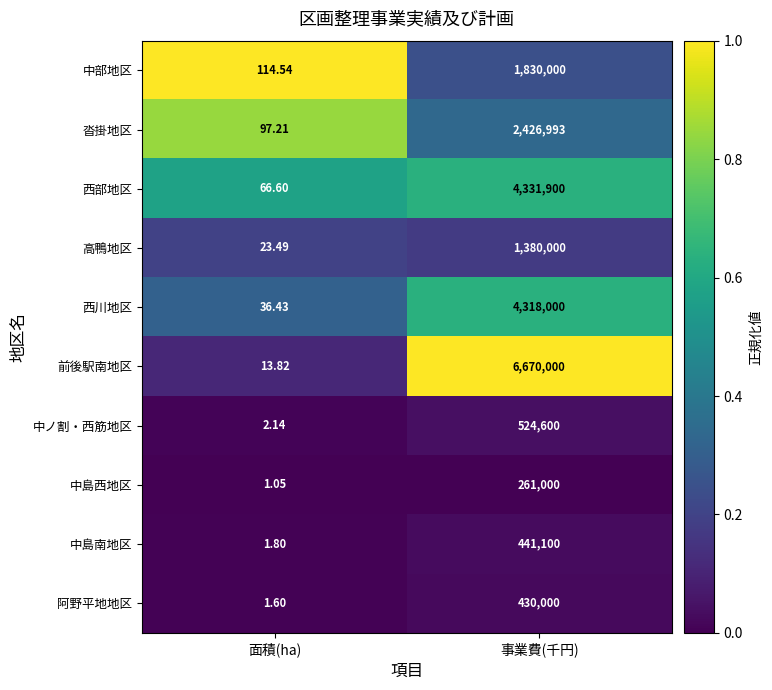

Which series has the largest range (max minus min)?

前後駅南地区